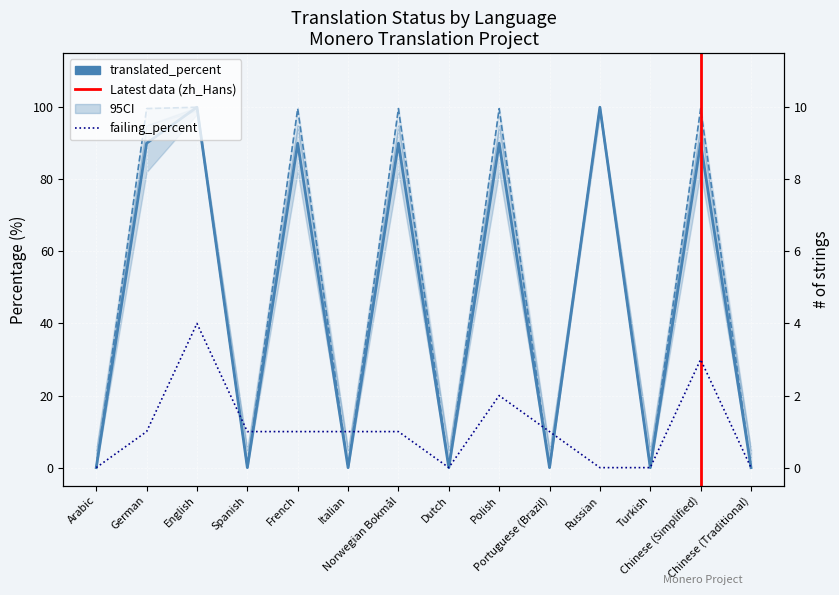

Is the value of translated_words_percent at Chinese (Simplified) greater than the value of failing_percent at Spanish?

Yes